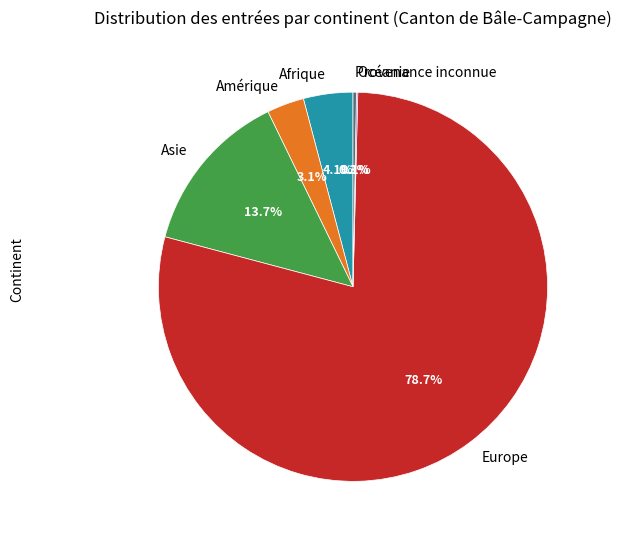

What is the largest slice in the pie chart?

Europe